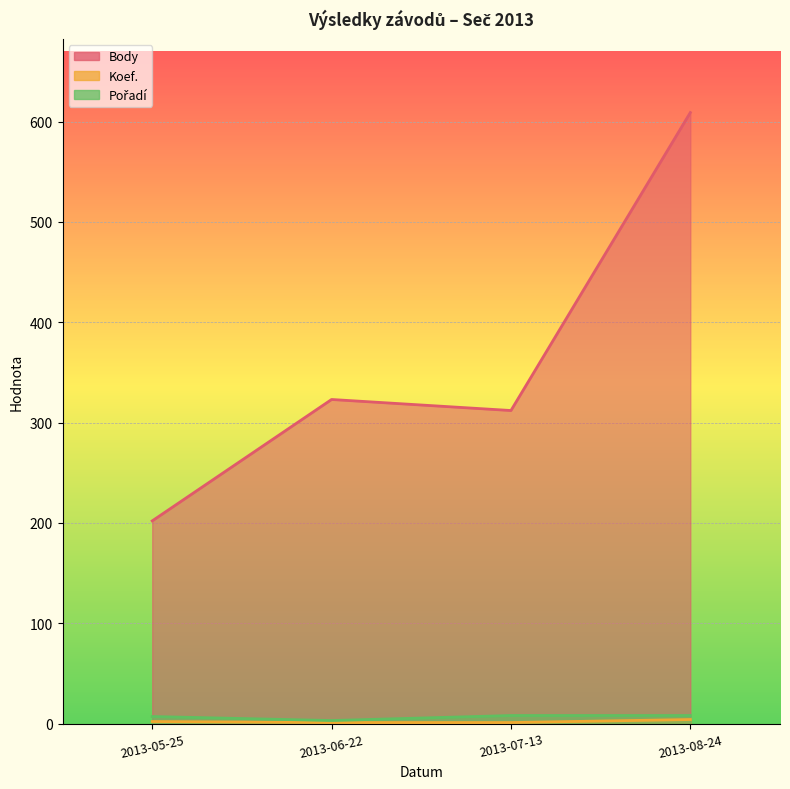

Which series has the largest total across all categories?

Body